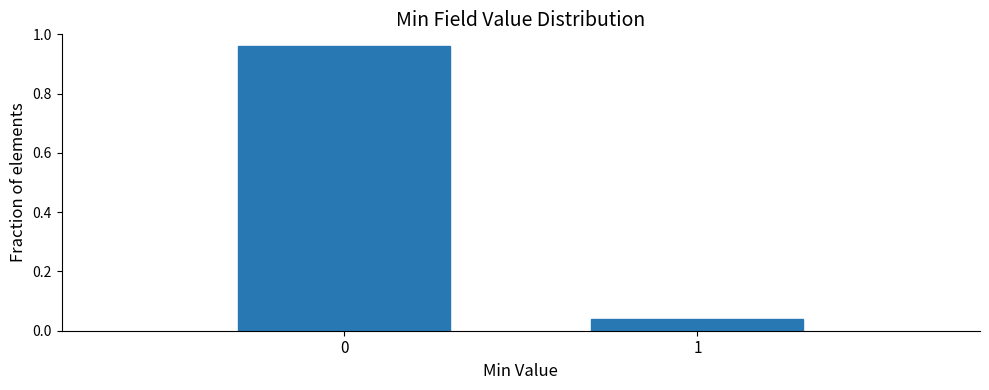

Is it true that the value at 0 is 1.5?

False